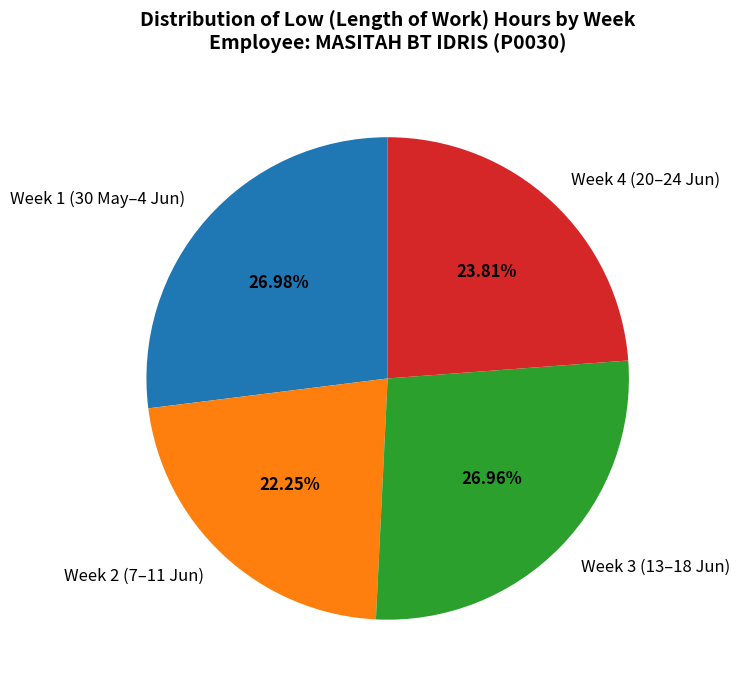

Does Week 4 (20–24 Jun) represent more than half of the total?

No